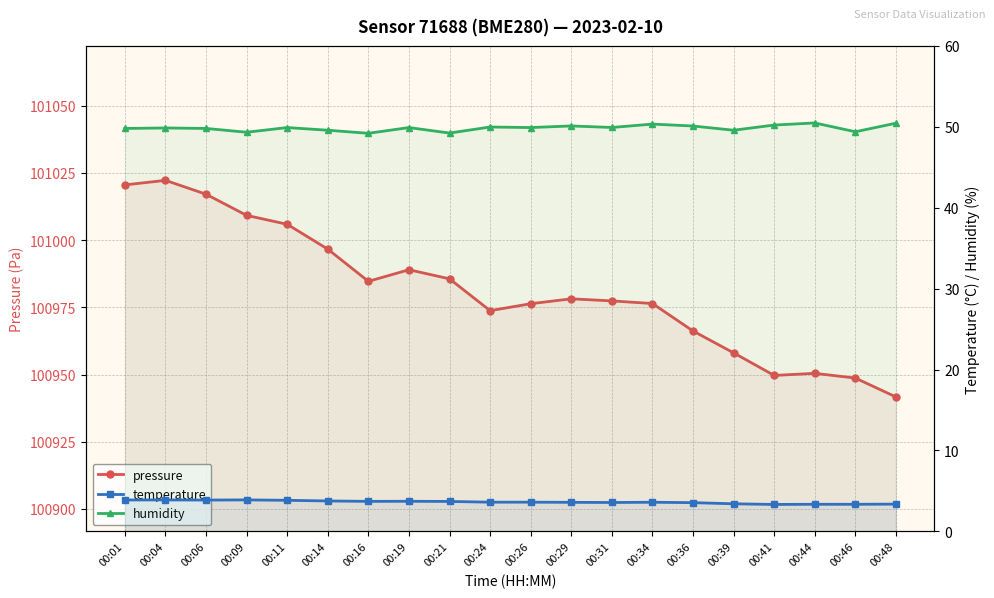

Reading left to right, list all the values displayed in this chart.

pressure: 101020.5	101022.2	101017.1	101009.2	101005.9	100996.6	100984.7	100989.0	100985.6	100973.8	100976.3	100978.2	100977.4	100976.4	100966.2	100958.1	100949.7	100950.4	100948.7	100941.7
temperature: 3.9	3.9	3.9	3.9	3.8	3.8	3.7	3.7	3.7	3.6	3.6	3.6	3.6	3.6	3.5	3.4	3.3	3.4	3.4	3.4
humidity: 49.8	49.9	49.8	49.3	49.9	49.6	49.2	49.9	49.2	50.0	49.9	50.1	49.9	50.3	50.1	49.6	50.2	50.5	49.4	50.5